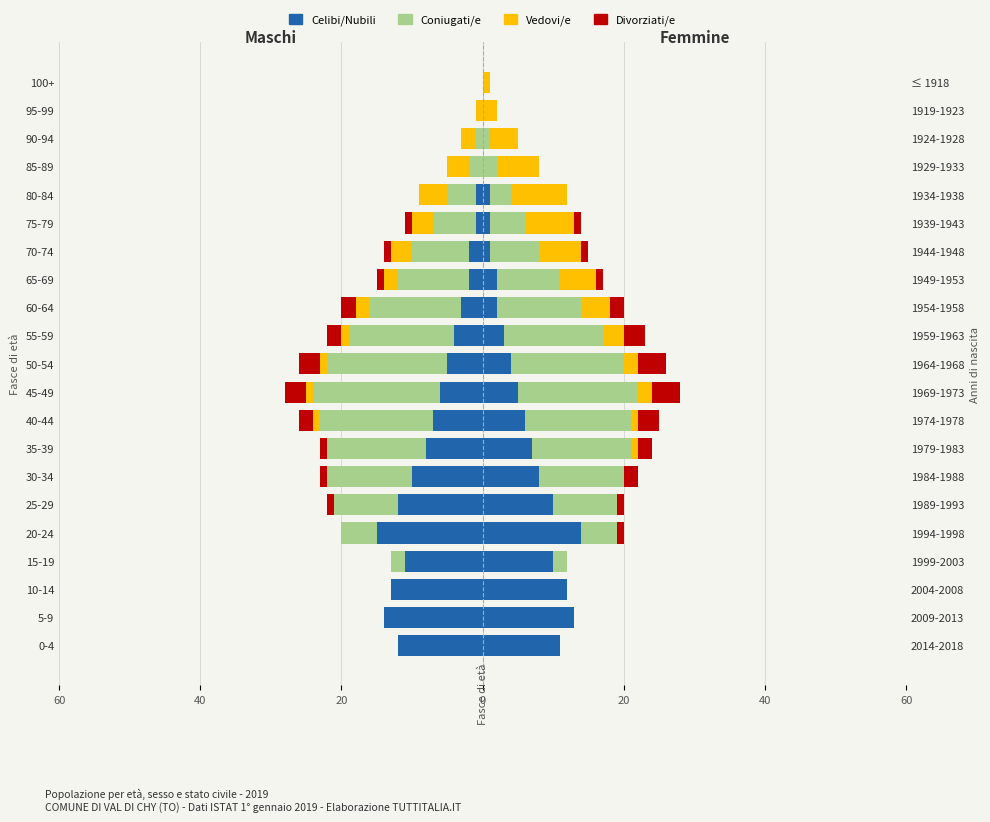

What is the total value across all series at 15-19?

-13